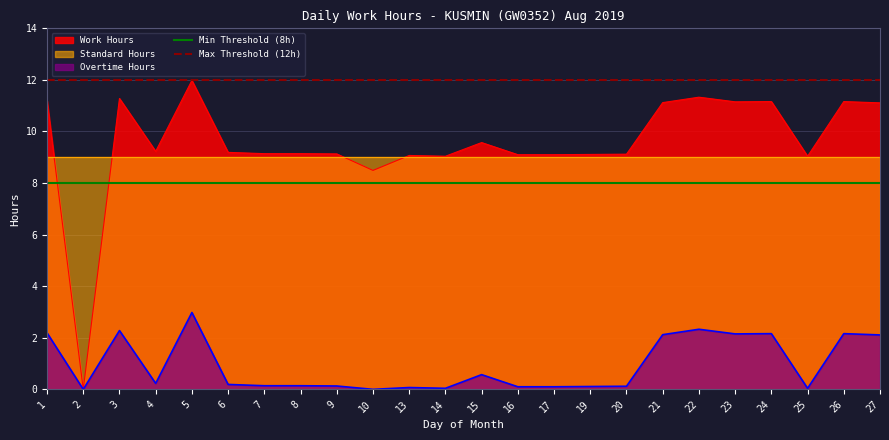

What is the value of the Max Threshold (12h) point at the 18th from the left?

12